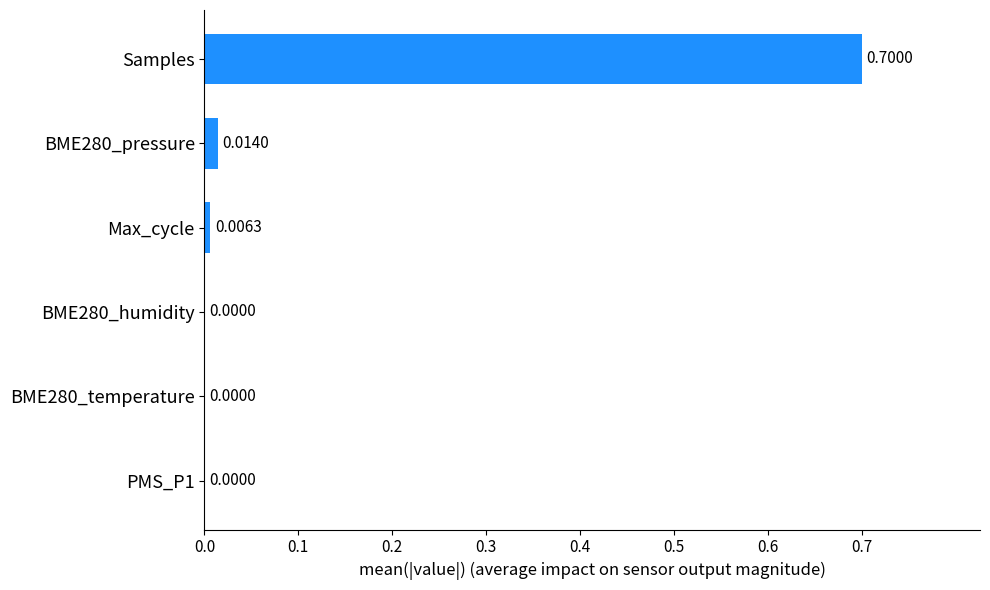

What is the sum of all values?

0.7